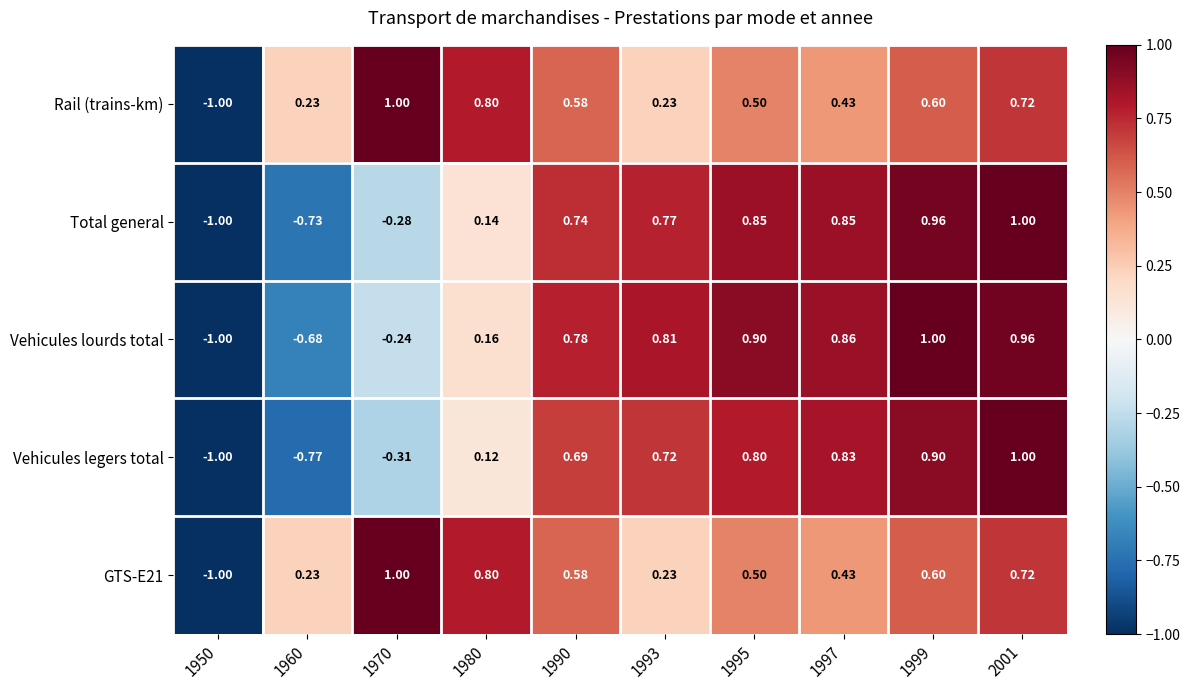

Between 1970 and 2001, which series saw the biggest shift?

Vehicules legers total